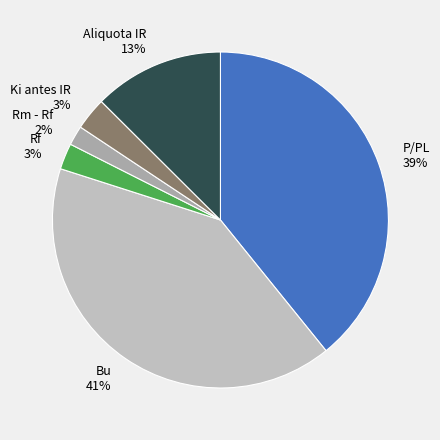

Which has a higher value, Rm - Rf or Rf?

Rf